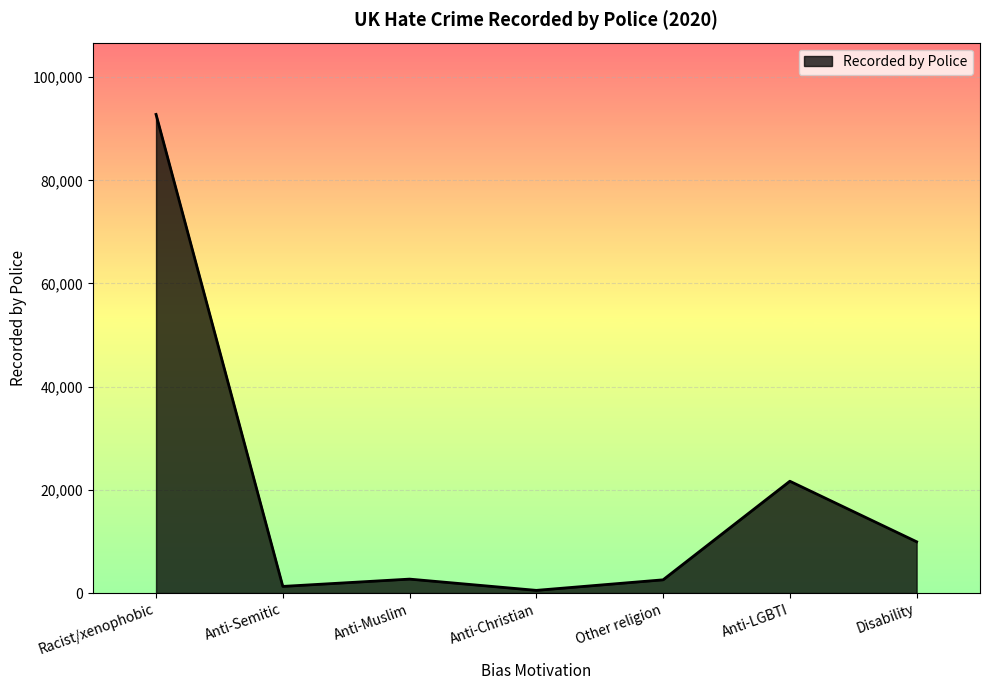

How many interior local valleys (lower than both neighbors) does the data have?

2